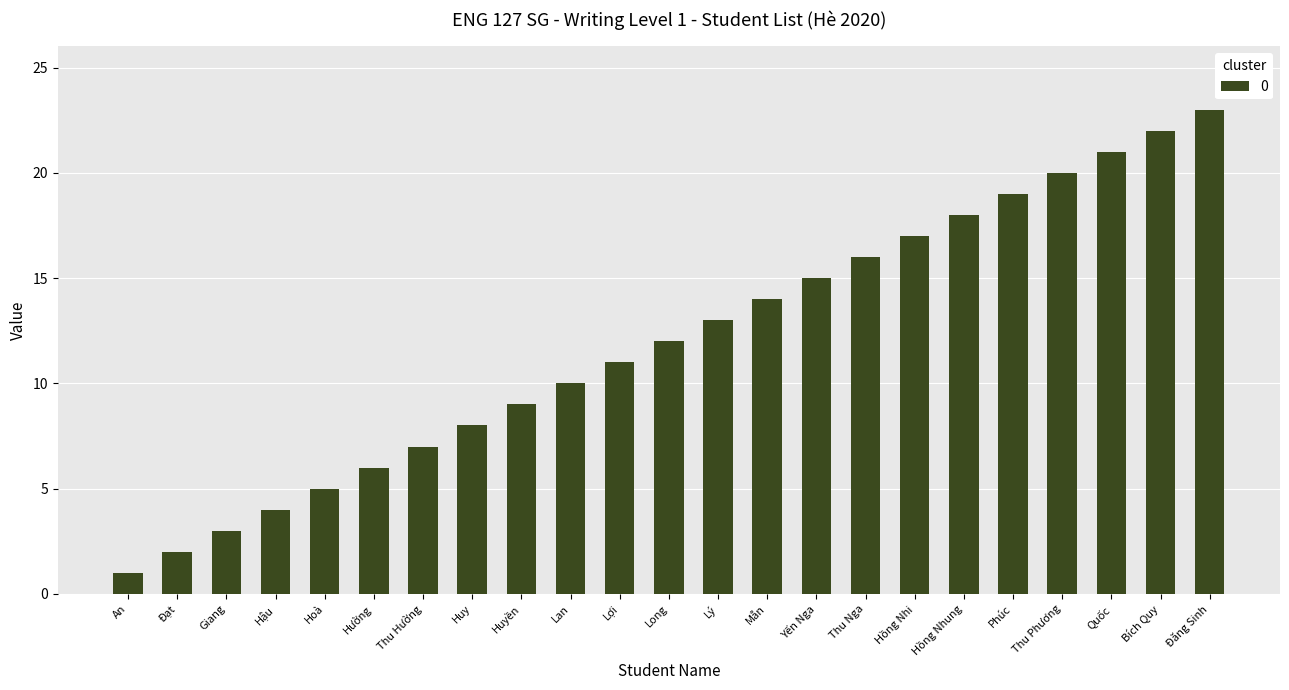

How many data points are less than 12?

11